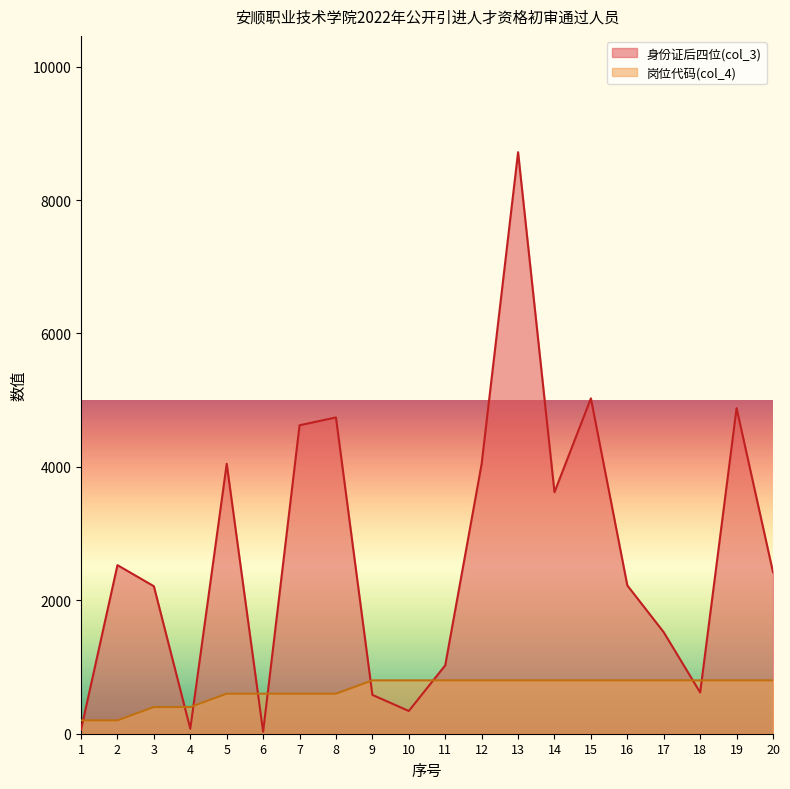

Which series has the widest spread of values?

身份证后四位(col_3)